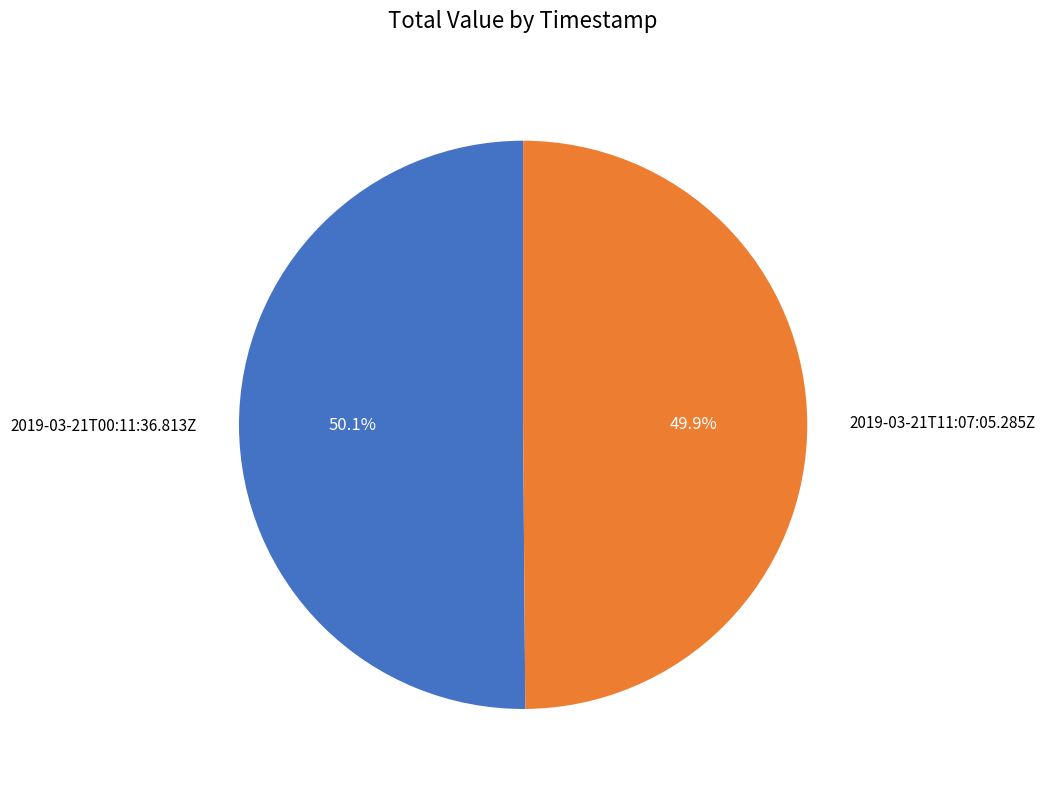

To the nearest percent, what portion does 2019-03-21T11:07:05.285Z represent?

50%